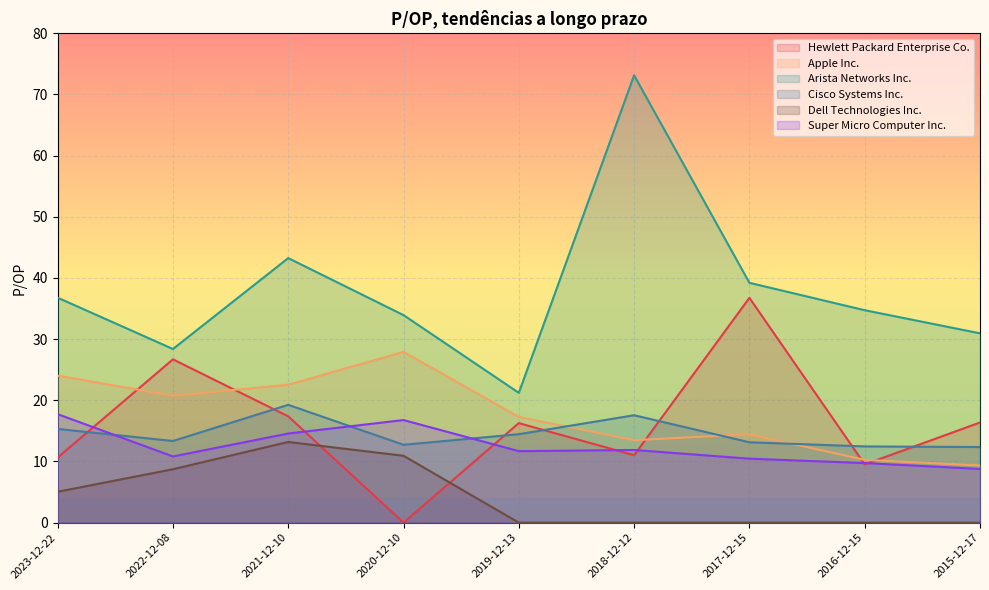

What position from the left is 2018-12-12?

6